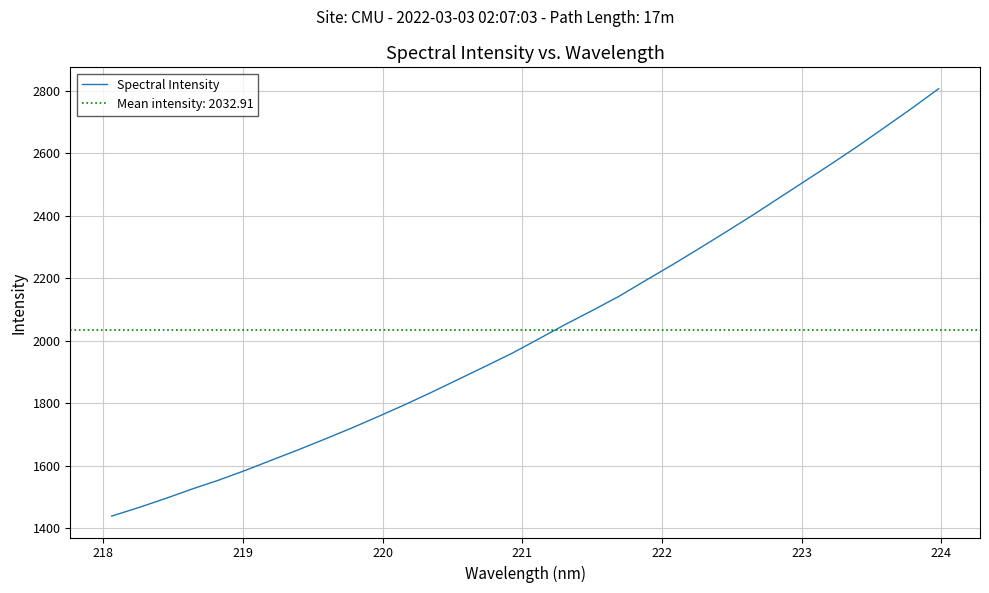

What is the sum of all values?

65053.2